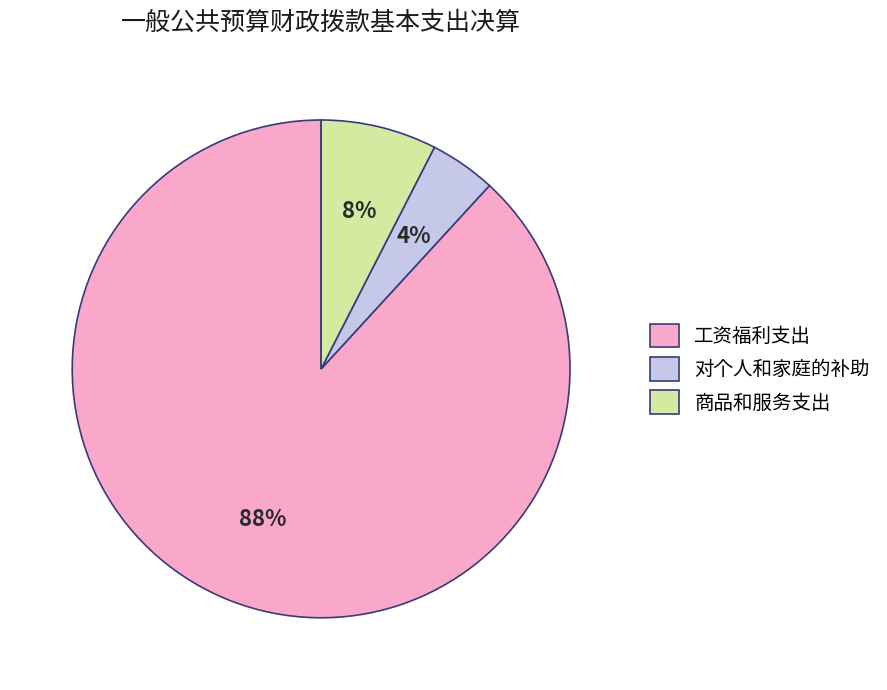

To the nearest percent, what is the difference between the largest and smallest slice percentages?

84%